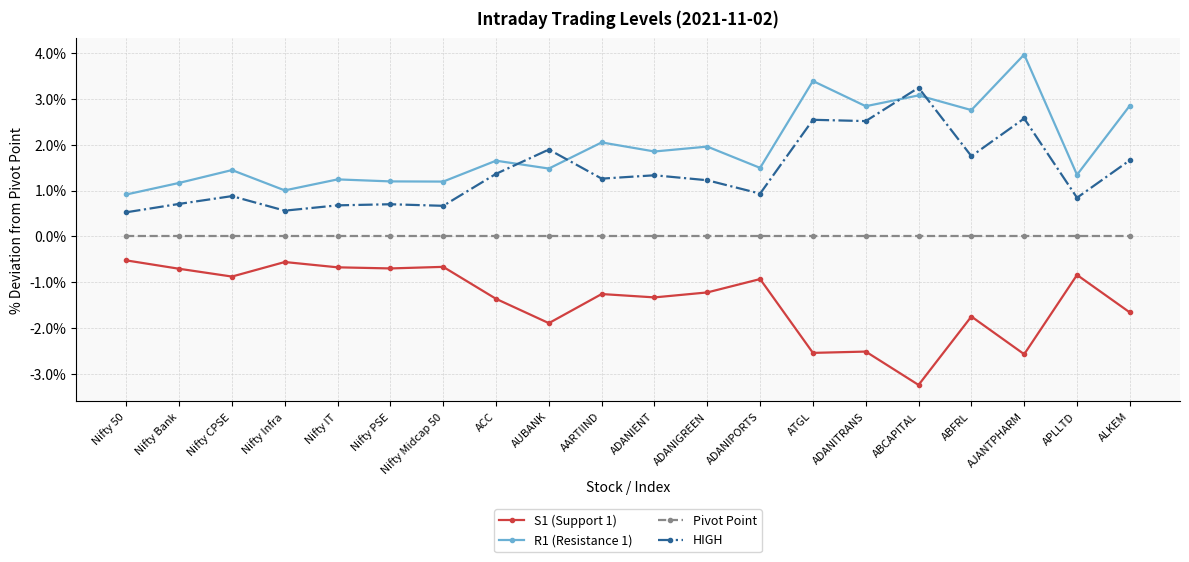

The R1 (Resistance 1) series shows 0.6 at AUBANK. True or false?

False